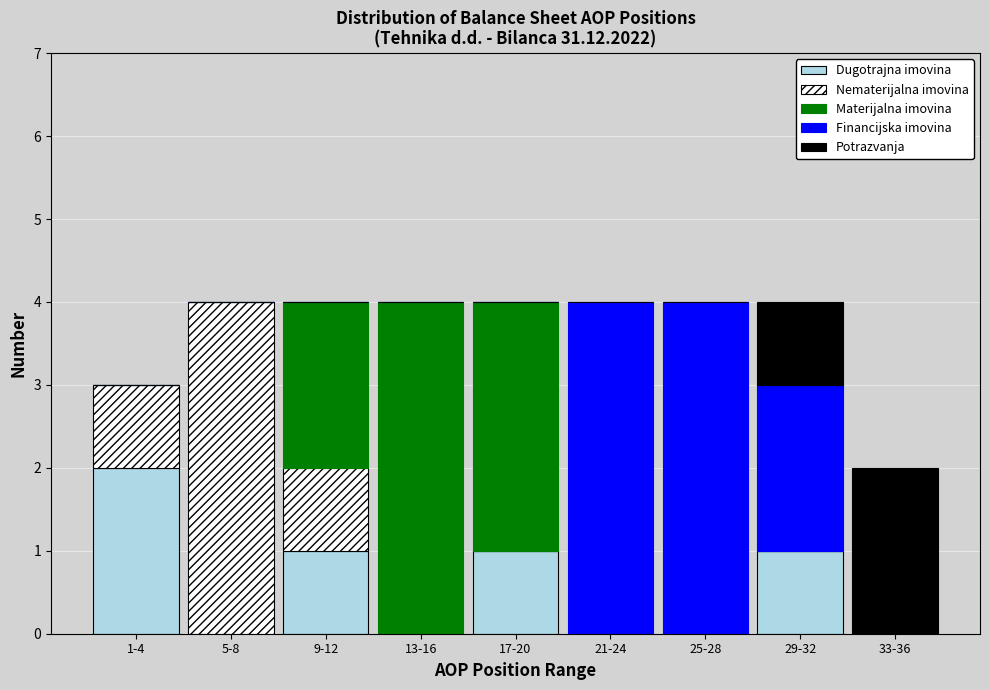

Which category has the highest value in the Dugotrajna imovina series?

1-4